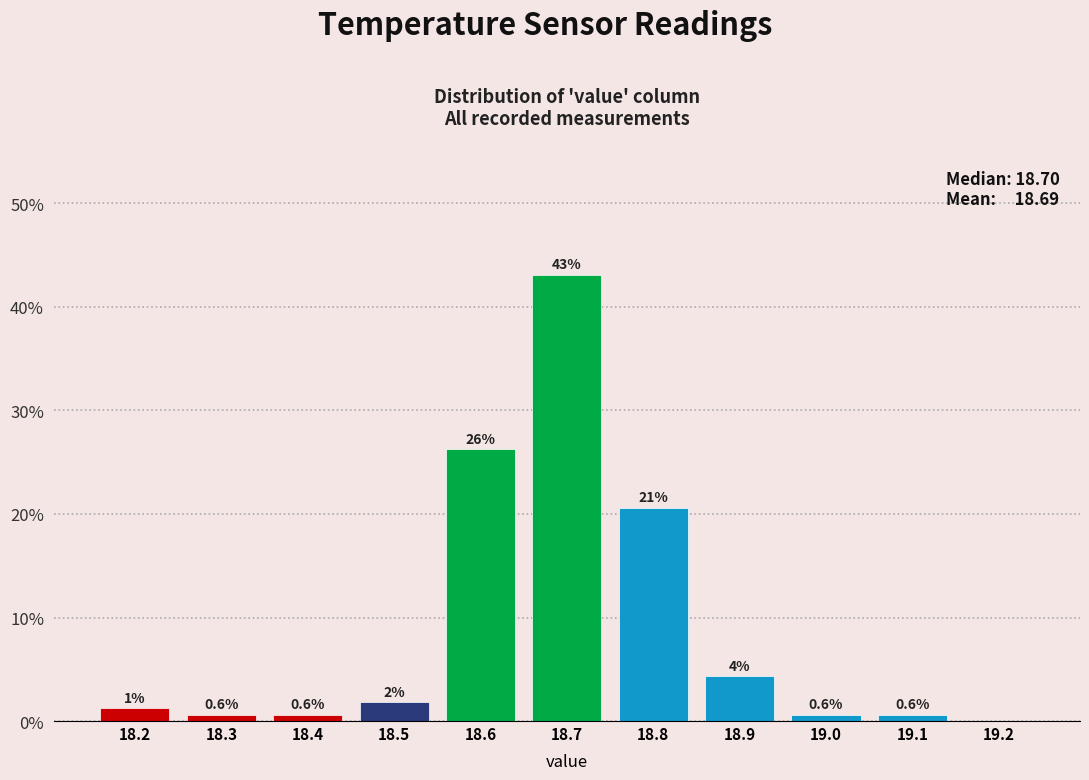

Which range on the x-axis has the tallest bar?

18.65 to 18.75